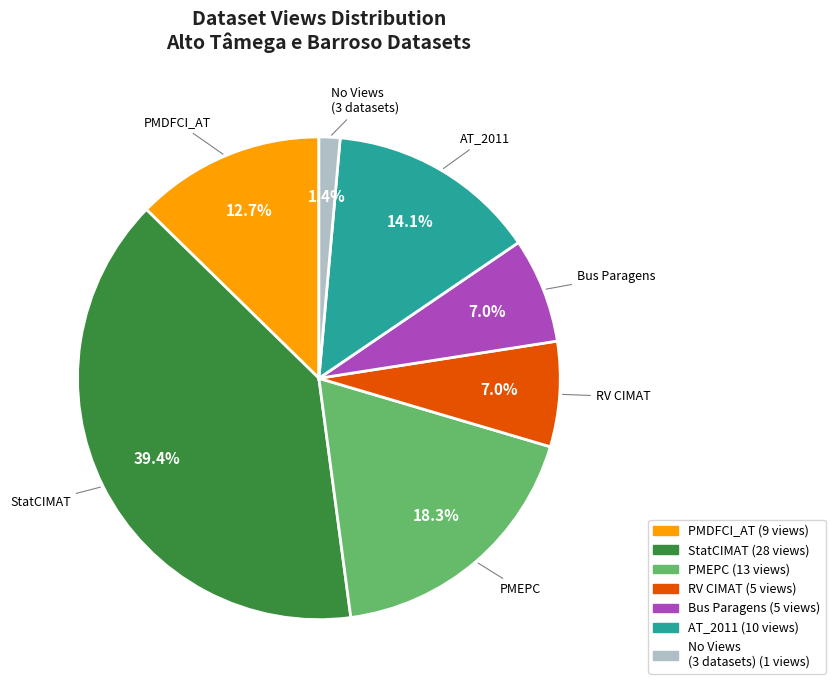

To the nearest percent, what is the difference between the largest and smallest slice percentages?

38%